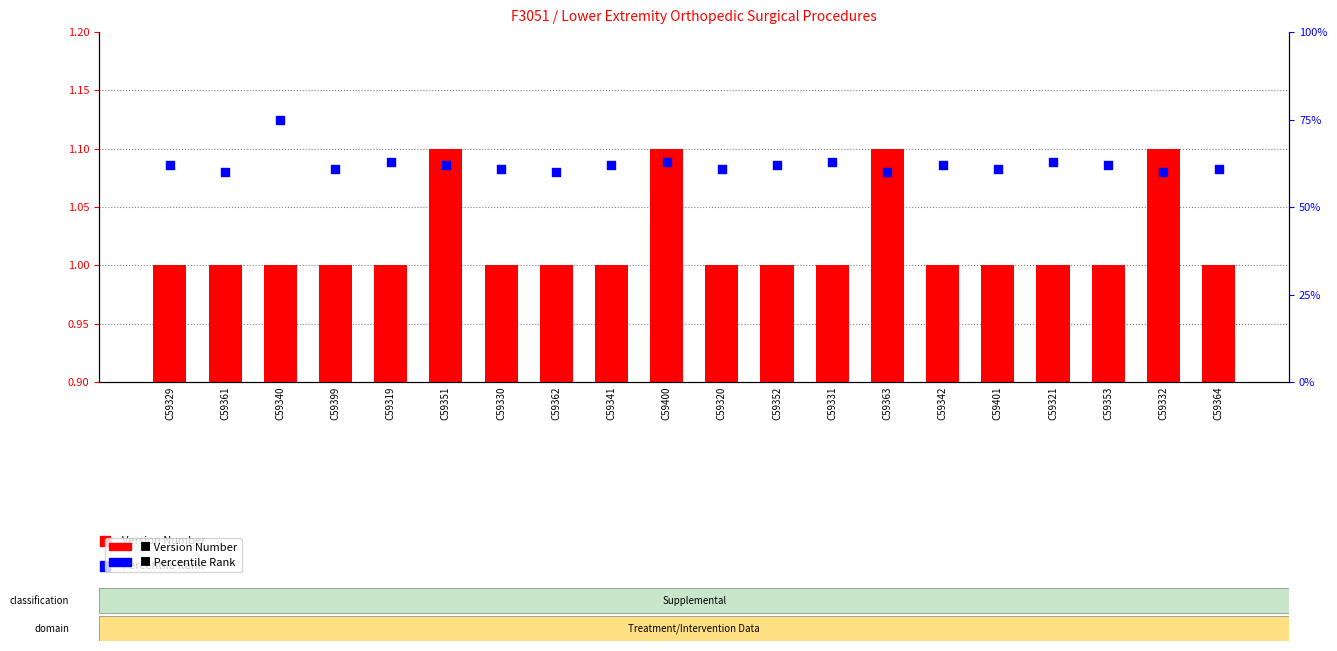

At how many categories does at least one series exceed 0?

20